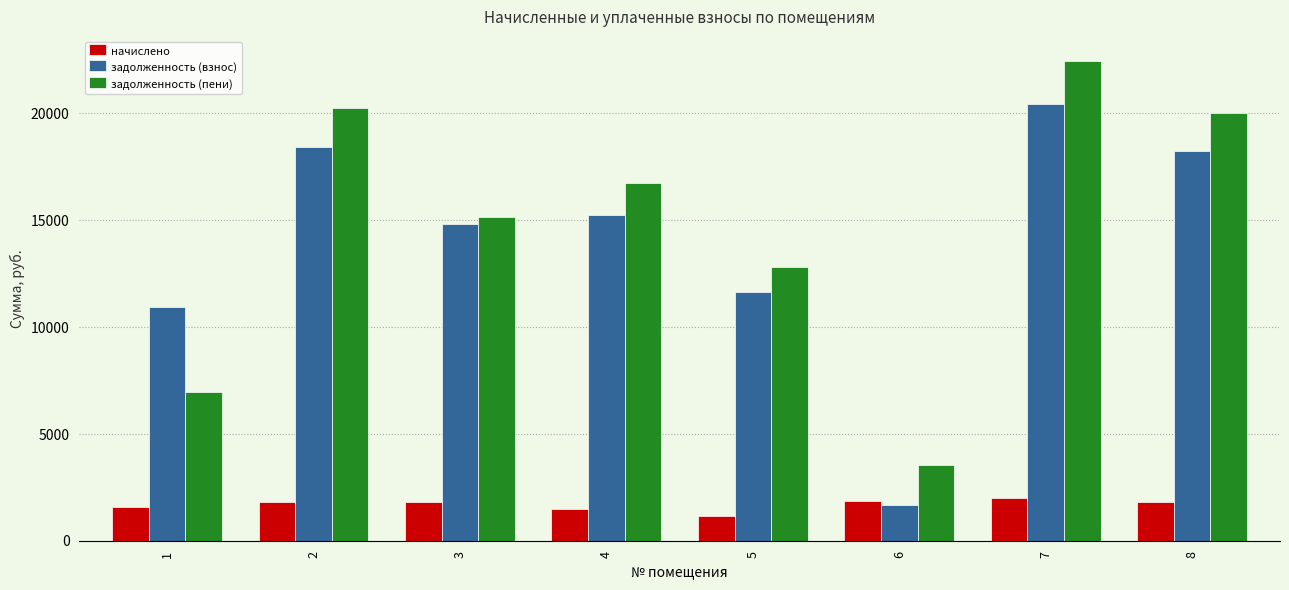

What is the difference between the начислено values at 3 and 5?

674.7